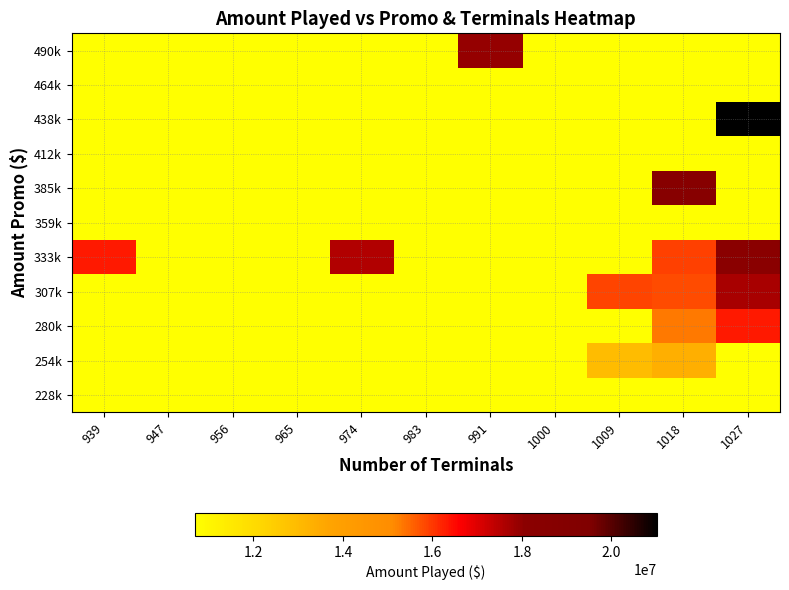

Reading right to left, transcribe all the data shown in this chart.

228k: 1027=10686227.2	1018=10686227.2	1009=10686227.2	1000=10686227.2	991=10686227.2	983=10686227.2	974=10686227.2	965=10686227.2	956=10686227.2	947=10686227.2	939=10686227.2
254k: 1027=10686227.2	1018=13331573.9	1009=12954124.9	1000=10686227.2	991=10686227.2	983=10686227.2	974=10686227.2	965=10686227.2	956=10686227.2	947=10686227.2	939=10686227.2
280k: 1027=16320472.8	1018=15307909.8	1009=10686227.2	1000=10686227.2	991=10686227.2	983=10686227.2	974=10686227.2	965=10686227.2	956=10686227.2	947=10686227.2	939=10686227.2
307k: 1027=17685888.1	1018=15795190.2	1009=15888769.8	1000=10686227.2	991=10686227.2	983=10686227.2	974=10686227.2	965=10686227.2	956=10686227.2	947=10686227.2	939=10686227.2
333k: 1027=18111976.0	1018=15894462.7	1009=10686227.2	1000=10686227.2	991=10686227.2	983=10686227.2	974=17574759.6	965=10686227.2	956=10686227.2	947=10686227.2	939=16317259.0
359k: 1027=10686227.2	1018=10686227.2	1009=10686227.2	1000=10686227.2	991=10686227.2	983=10686227.2	974=10686227.2	965=10686227.2	956=10686227.2	947=10686227.2	939=10686227.2
385k: 1027=10686227.2	1018=18538174.9	1009=10686227.2	1000=10686227.2	991=10686227.2	983=10686227.2	974=10686227.2	965=10686227.2	956=10686227.2	947=10686227.2	939=10686227.2
412k: 1027=10686227.2	1018=10686227.2	1009=10686227.2	1000=10686227.2	991=10686227.2	983=10686227.2	974=10686227.2	965=10686227.2	956=10686227.2	947=10686227.2	939=10686227.2
438k: 1027=21016800.0	1018=10686227.2	1009=10686227.2	1000=10686227.2	991=10686227.2	983=10686227.2	974=10686227.2	965=10686227.2	956=10686227.2	947=10686227.2	939=10686227.2
464k: 1027=10686227.2	1018=10686227.2	1009=10686227.2	1000=10686227.2	991=10686227.2	983=10686227.2	974=10686227.2	965=10686227.2	956=10686227.2	947=10686227.2	939=10686227.2
490k: 1027=10686227.2	1018=10686227.2	1009=10686227.2	1000=10686227.2	991=17943876.6	983=10686227.2	974=10686227.2	965=10686227.2	956=10686227.2	947=10686227.2	939=10686227.2